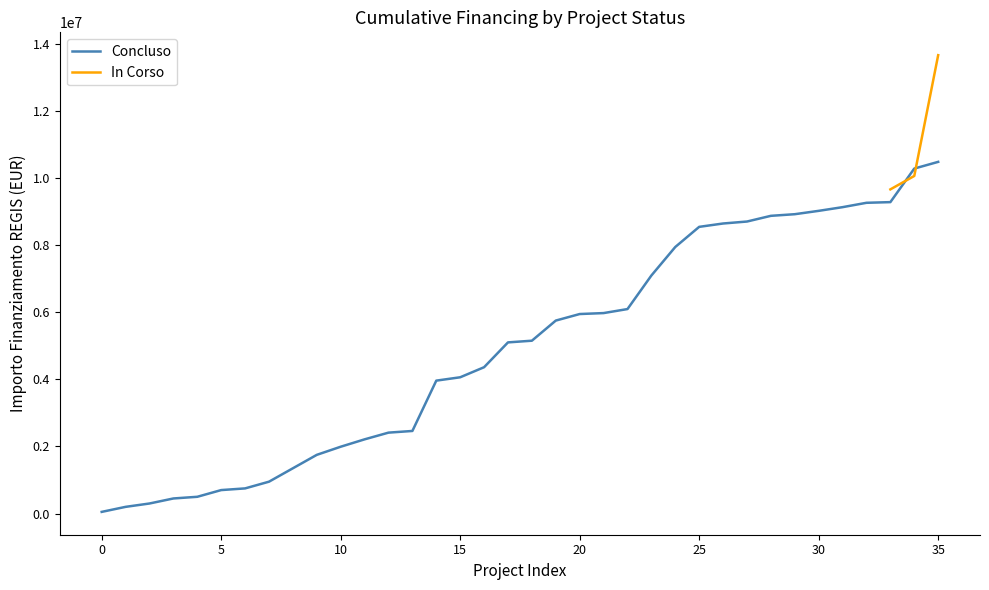

What is the lowest value of the In Corso series?

9662326.6